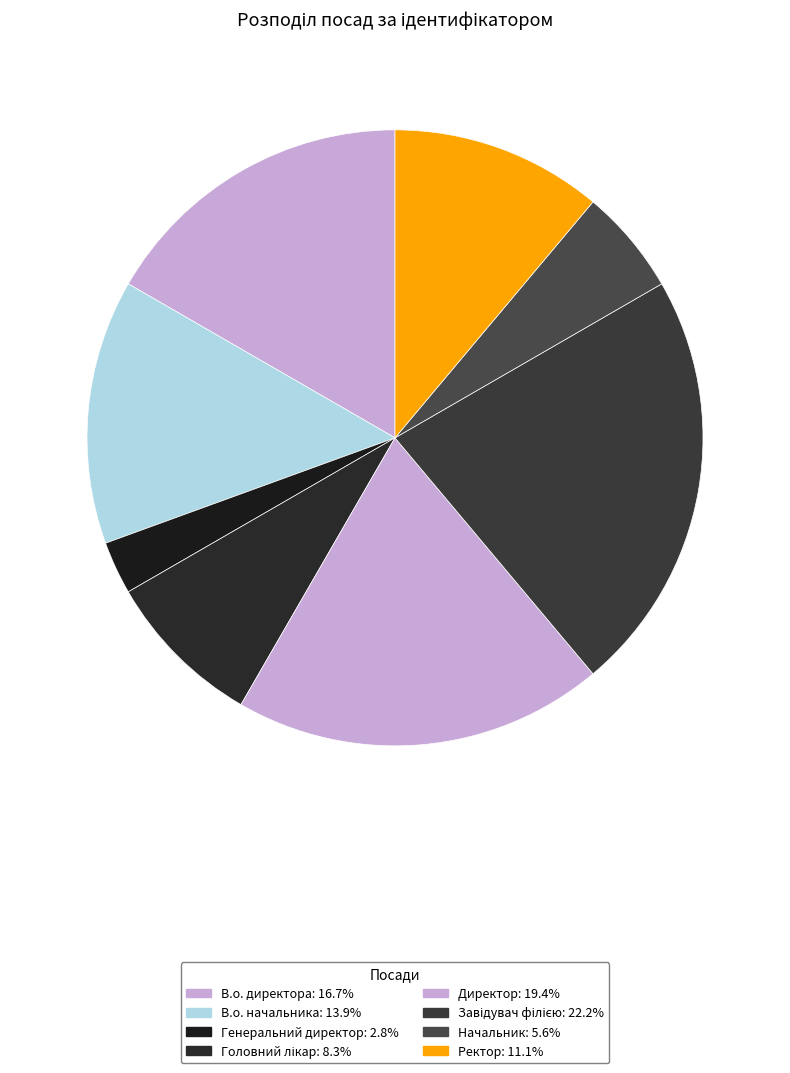

Does В.о. директора represent more than half of the total?

No